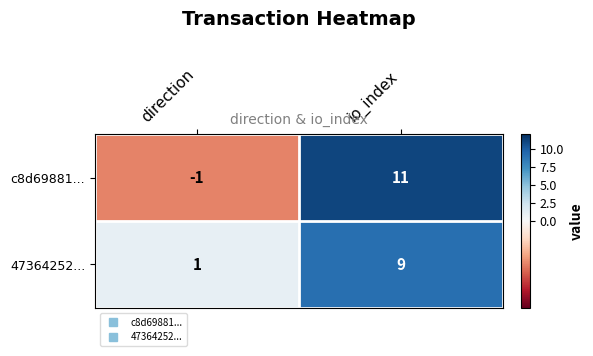

What is the sum of the c8d69881... values at direction and io_index?

10